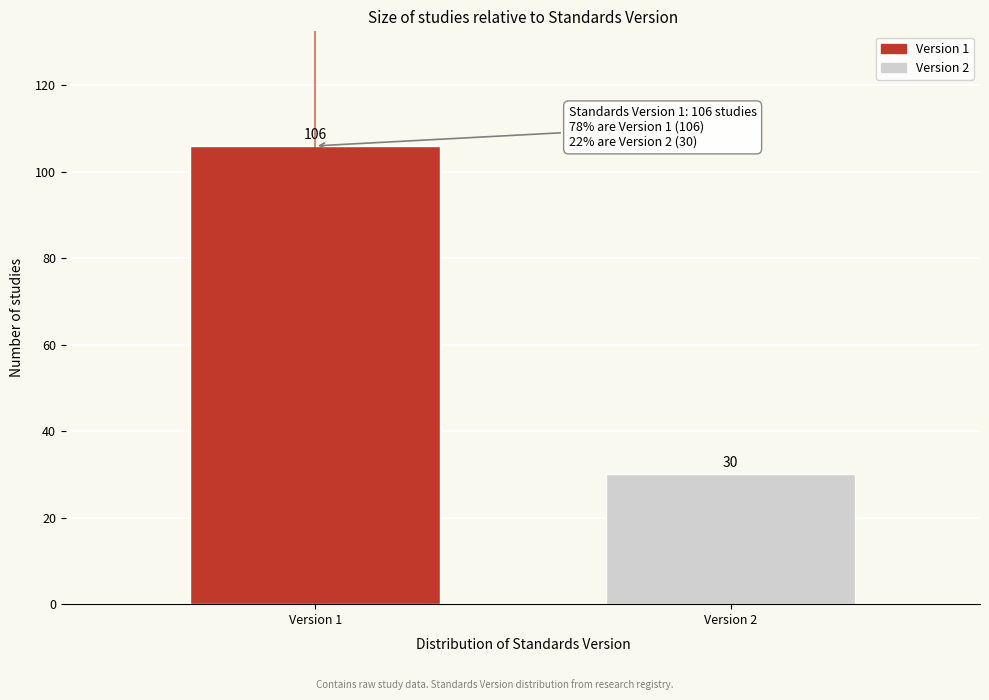

Reading left to right, extract all data points from this chart.

106	30